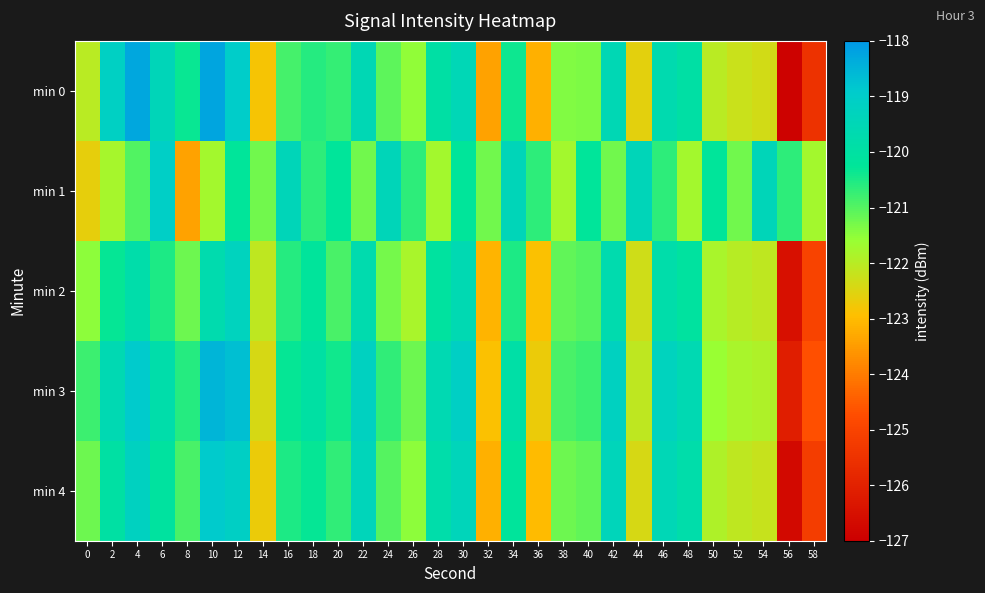

List the series in order of their peak value, highest first.

min 0, min 3, min 4, min 1, min 2